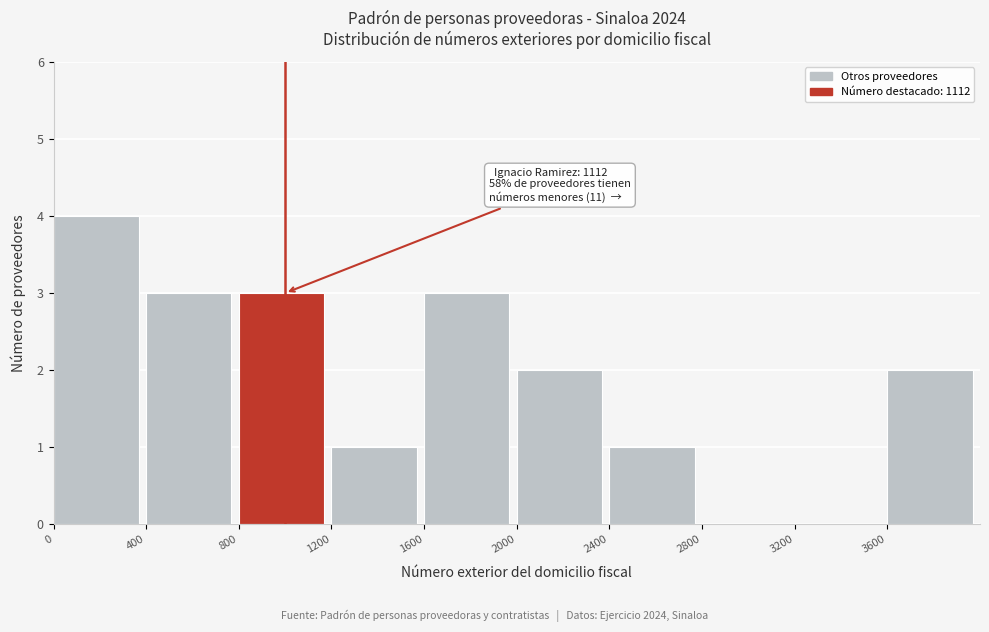

Over which range of the x-axis is the bar tallest?

0 to 400